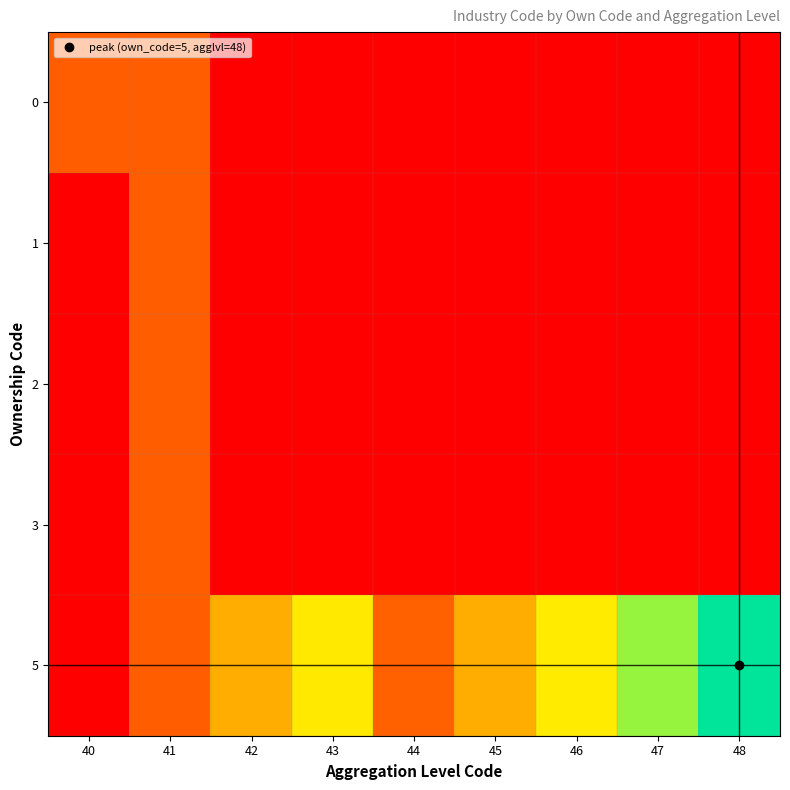

What is the difference between the highest and lowest values at 43?

6.9